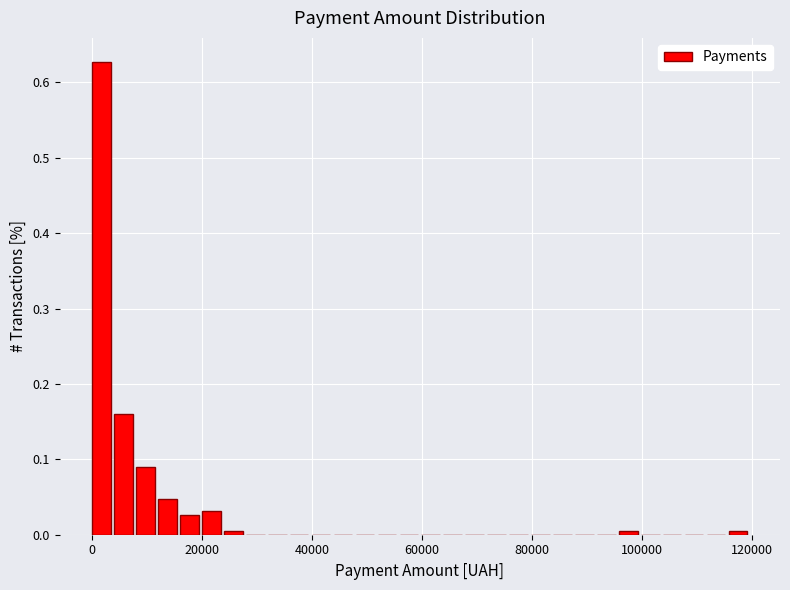

Read against the x-axis, roughly where is the centre of the tallest bar?

2000